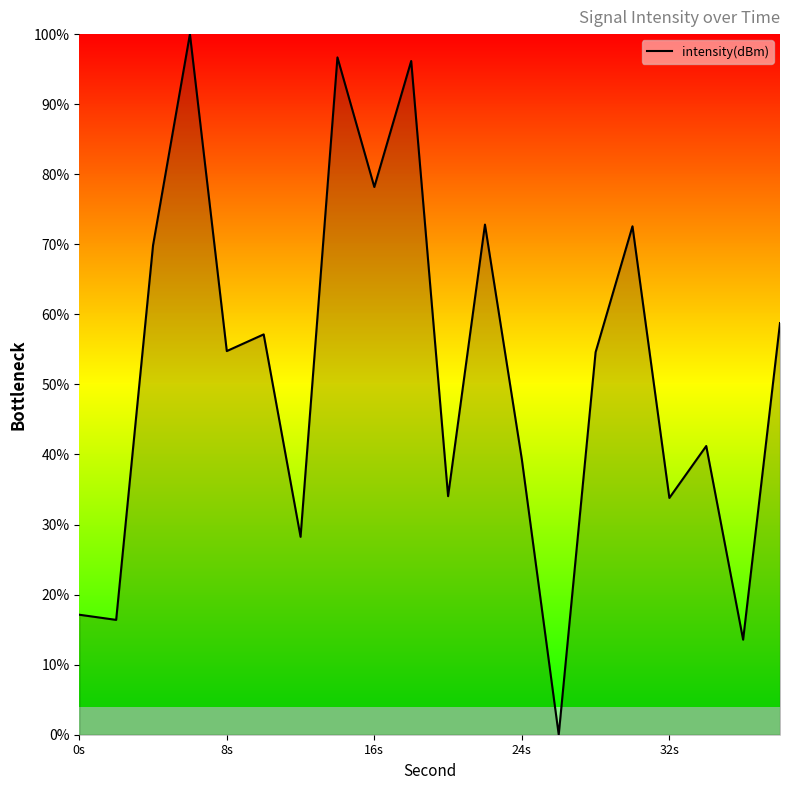

Reading left to right, list all the values displayed in this chart.

17.1	16.4	69.8	100.0	54.8	57.1	28.2	96.7	78.2	96.2	34.0	72.8	39.3	0.0	54.6	72.6	33.8	41.2	13.6	58.8